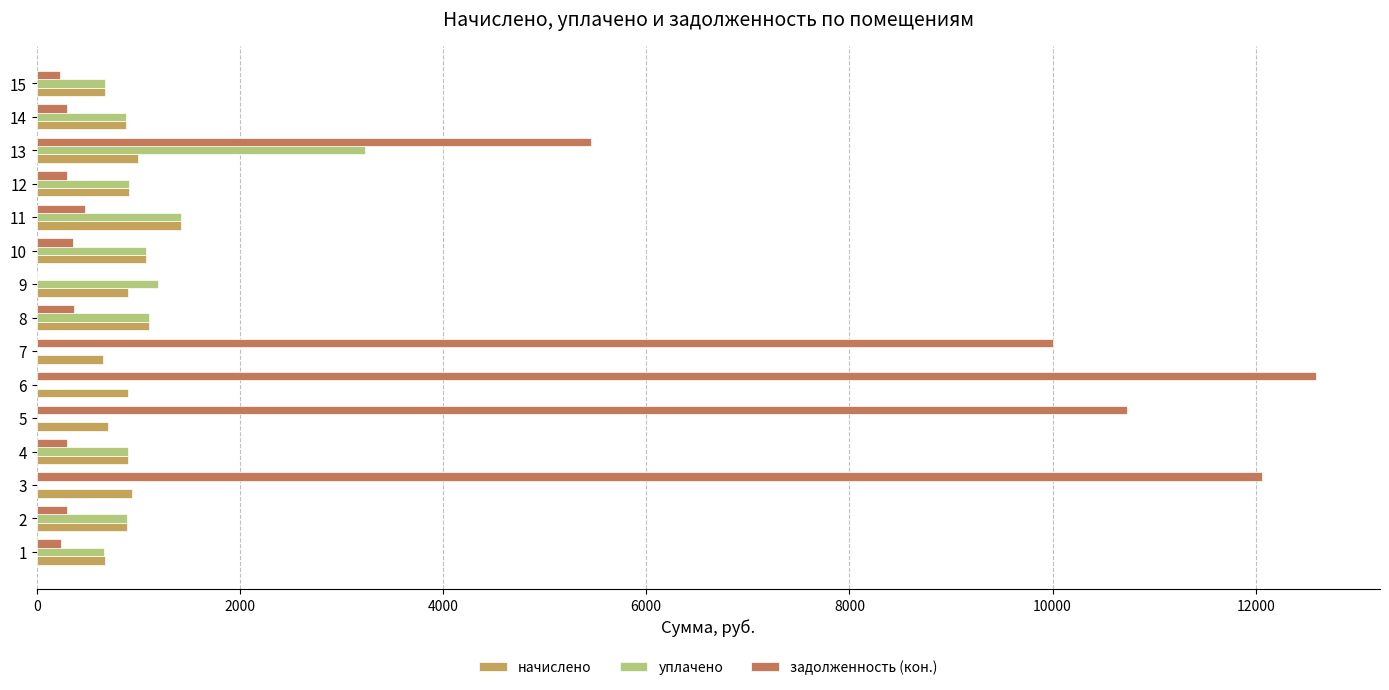

Which series has the largest range (max minus min)?

задолженность (кон.)